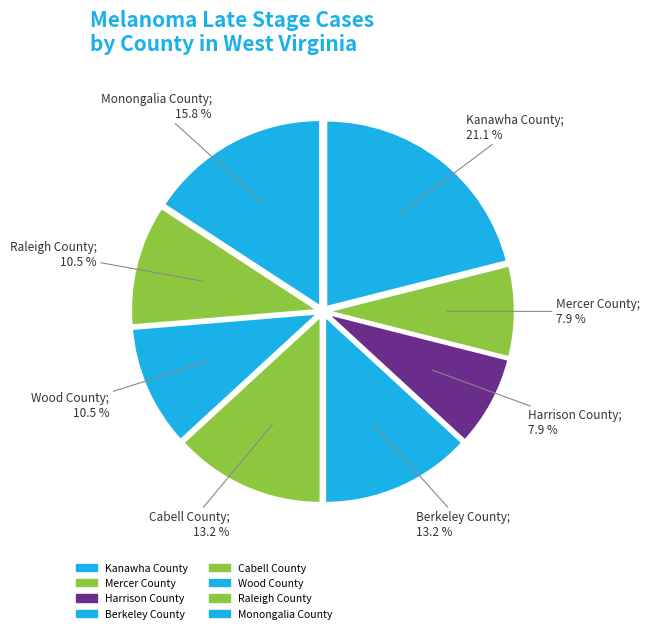

How many segments does this pie chart have?

8